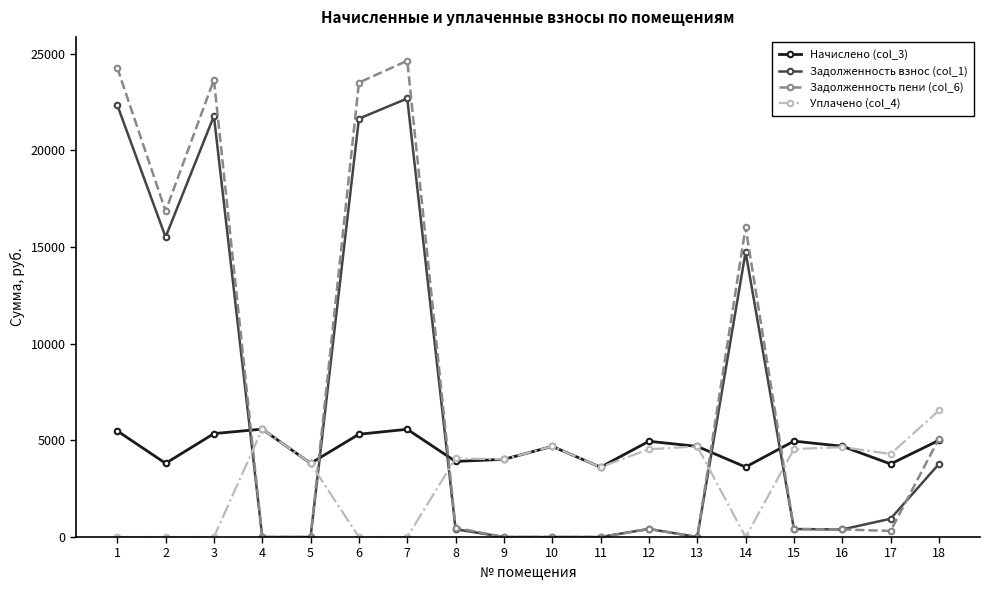

What is the difference between the maximum and minimum values in the Уплачено (col_4) series?

6550.0